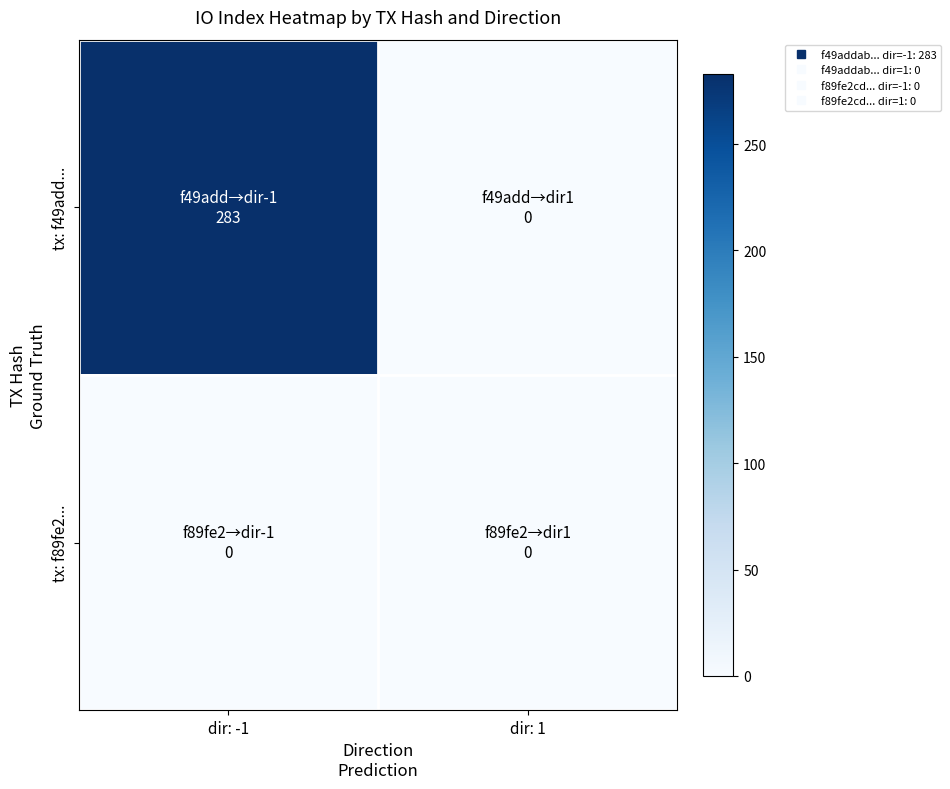

Rank the series by their average value, from lowest to highest.

tx: f89fe2..., tx: f49add...